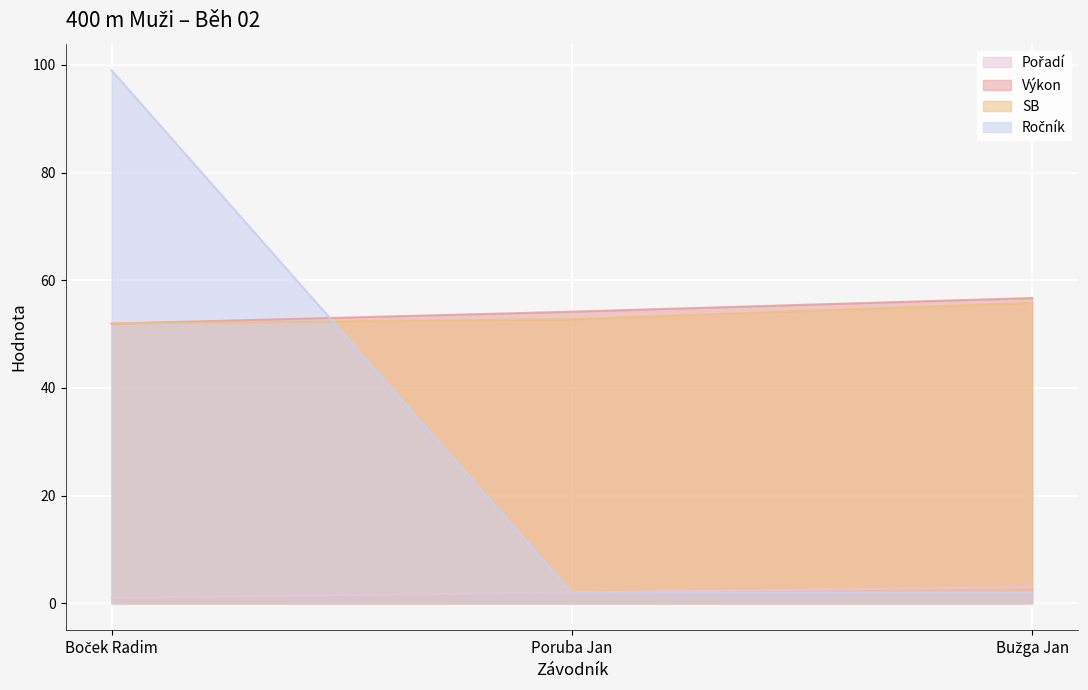

Reading left to right, list all the values displayed in this chart.

Pořadí: Boček Radim=1.0	Poruba Jan=2.0	Bužga Jan=3.0
Výkon: Boček Radim=51.9	Poruba Jan=54.2	Bužga Jan=56.7
SB: Boček Radim=52.0	Poruba Jan=52.8	Bužga Jan=55.8
Ročník: Boček Radim=99.0	Poruba Jan=2.0	Bužga Jan=2.0